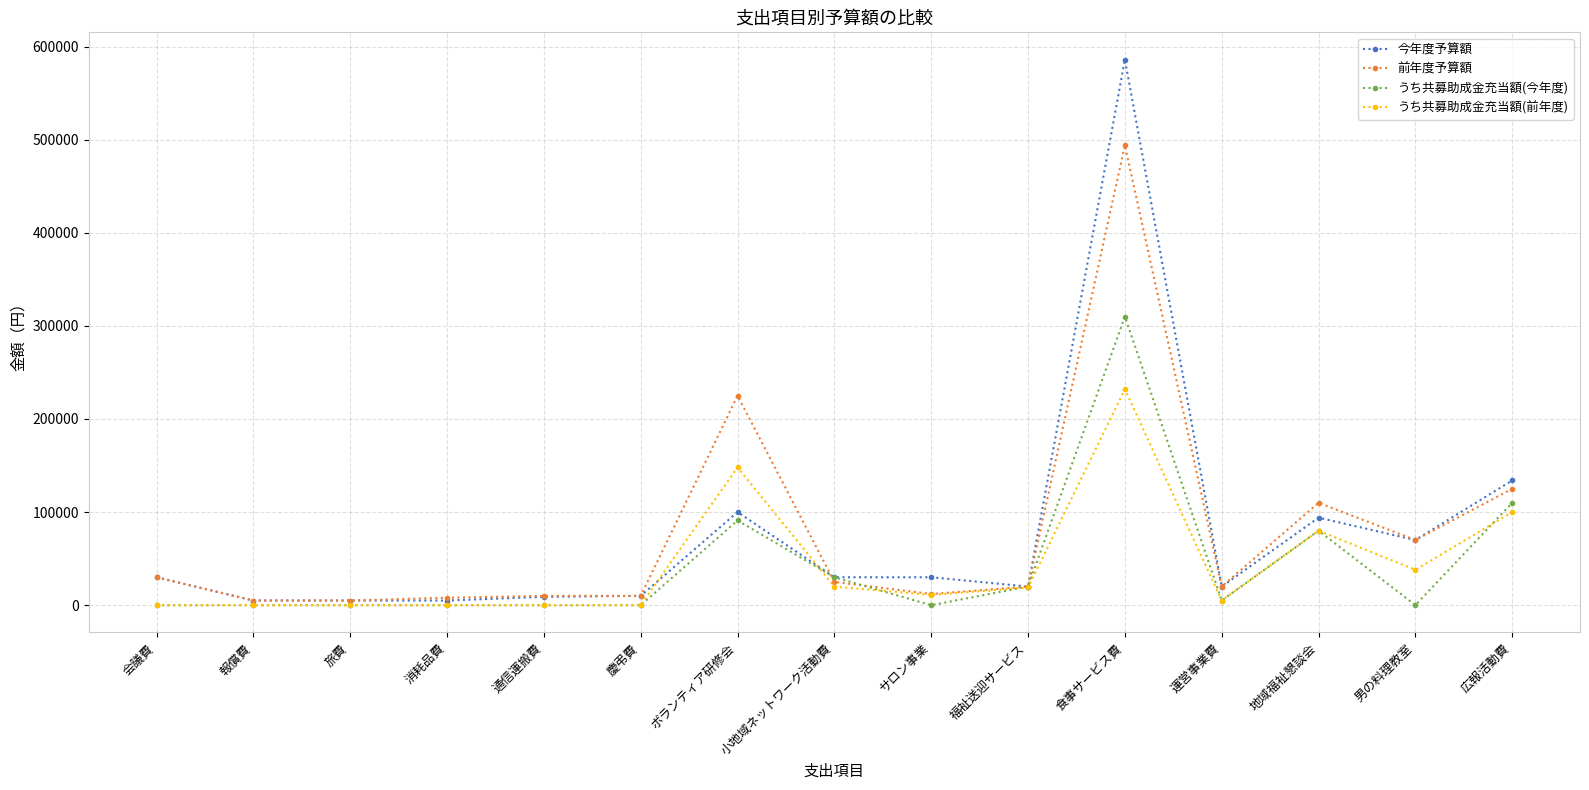

Rank the series by their maximum value, from lowest to highest.

うち共募助成金充当額(前年度), うち共募助成金充当額(今年度), 前年度予算額, 今年度予算額